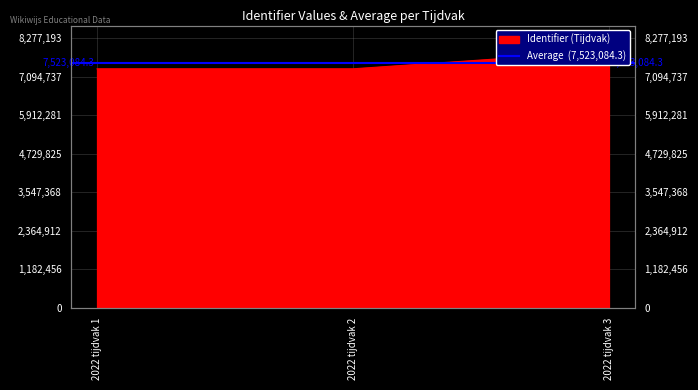

The chart shows a value of 7343105 at 2022 tijdvak 1. True or false?

True